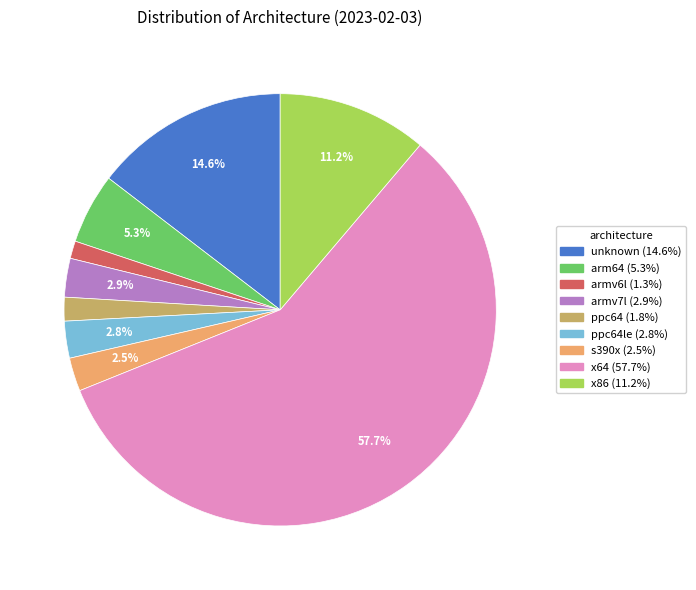

Does any single category account for the majority?

Yes